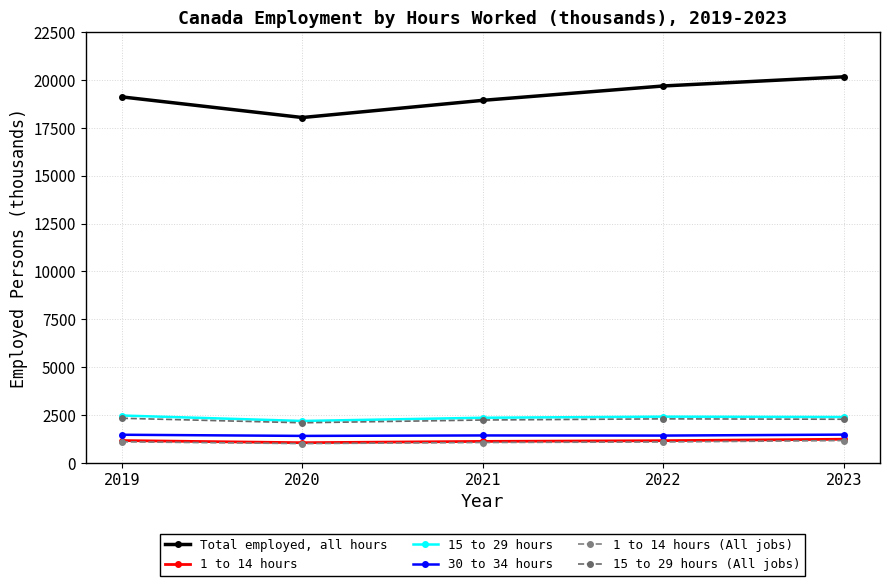

True or false: 15 to 29 hours (All jobs) and 1 to 14 hours (All jobs) cross at least once.

False